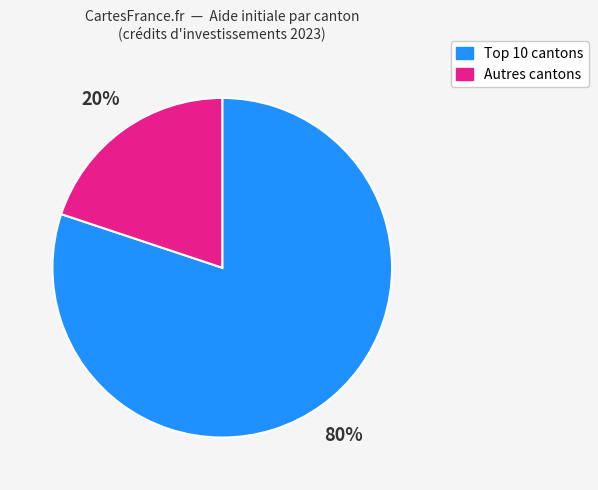

Is there any slice that represents more than half of the pie?

Yes